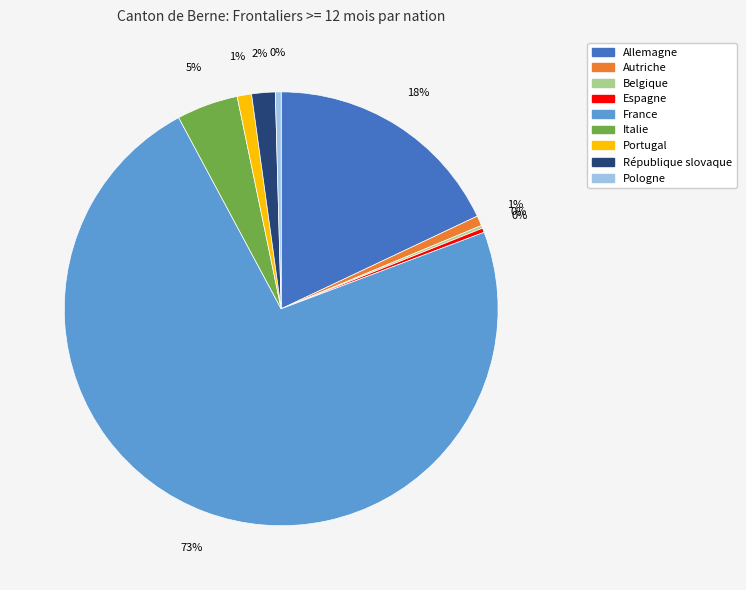

Which category has the biggest portion of the pie?

France